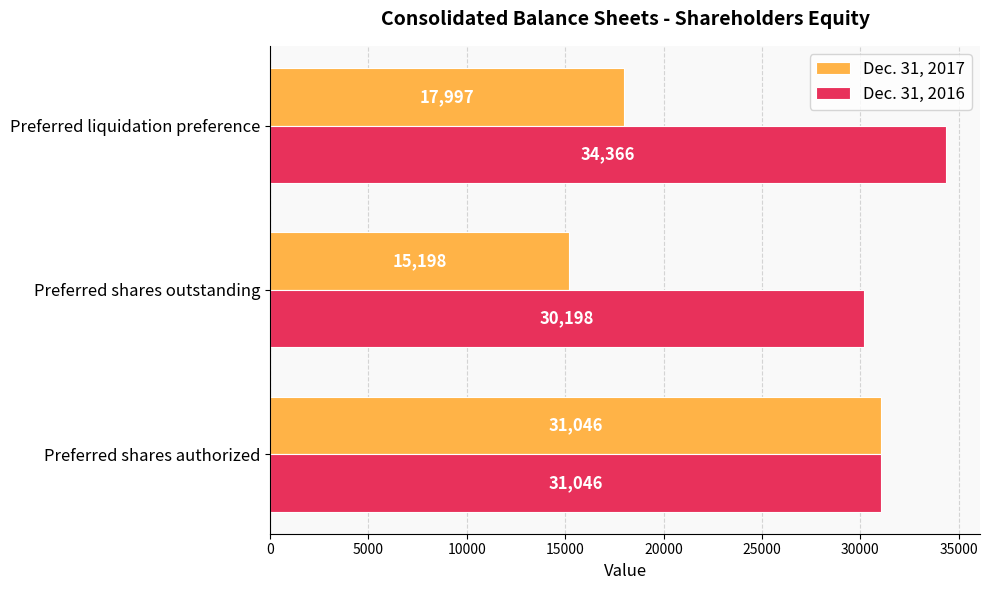

True or false: Dec. 31, 2017 has a value of 15198 at Preferred shares outstanding.

True